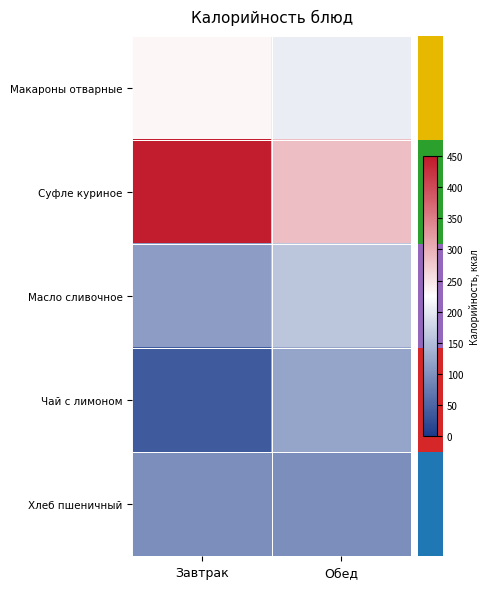

How many data points does each series have?

2